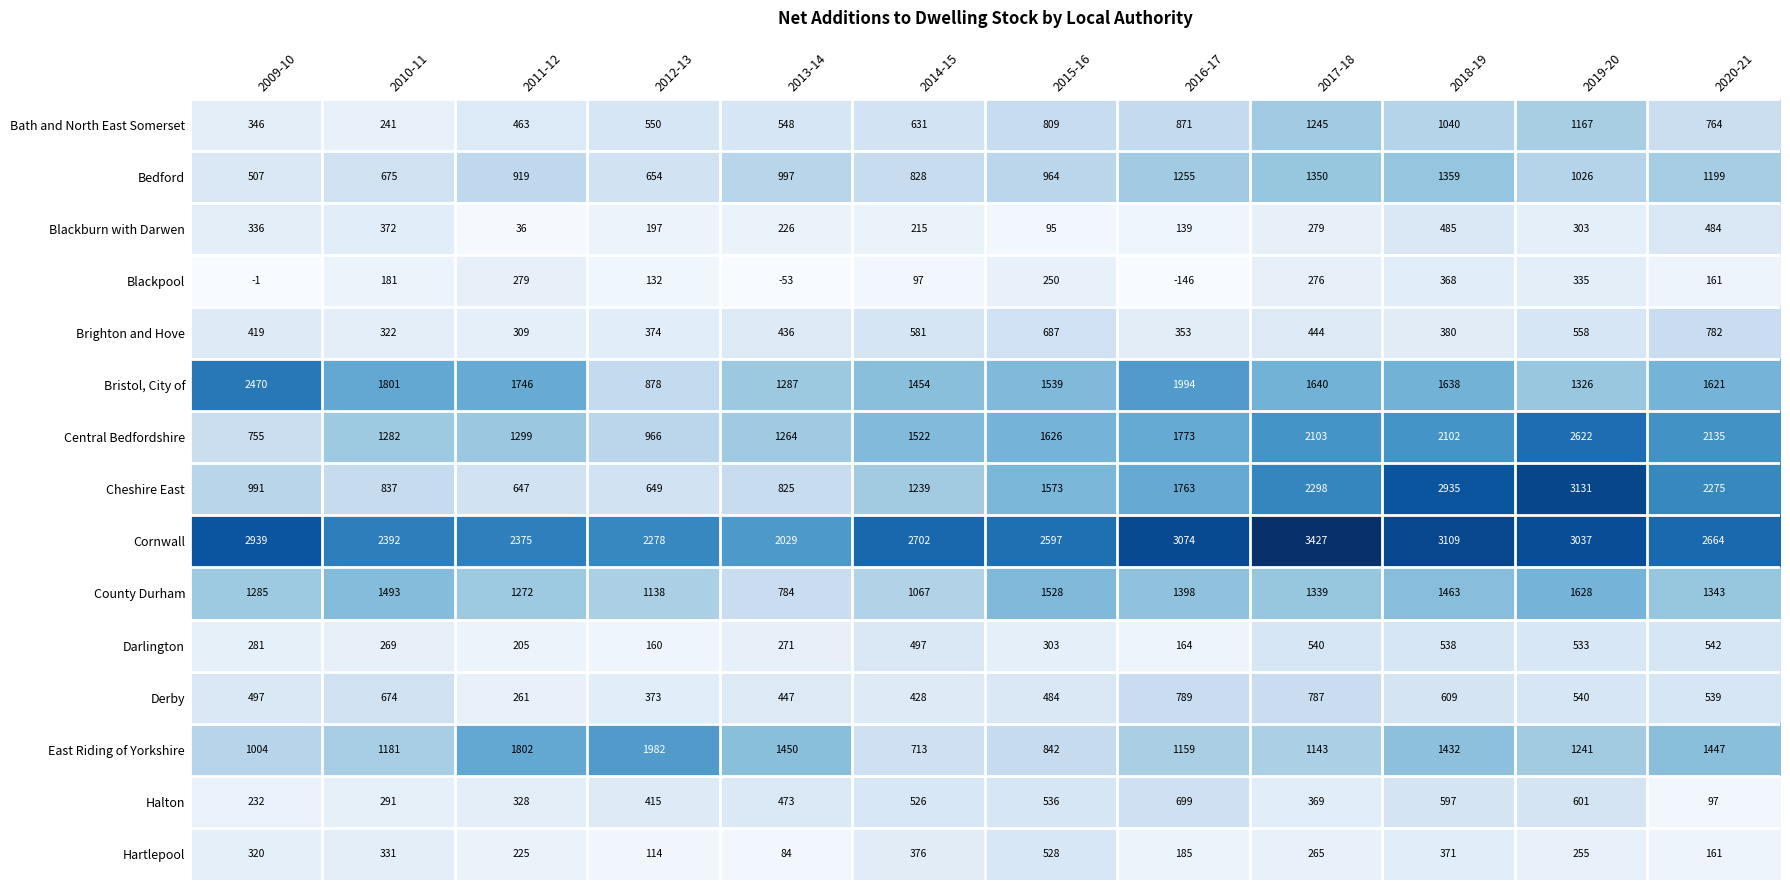

What is the difference between the maximum and minimum values in the Cheshire East series?

2484